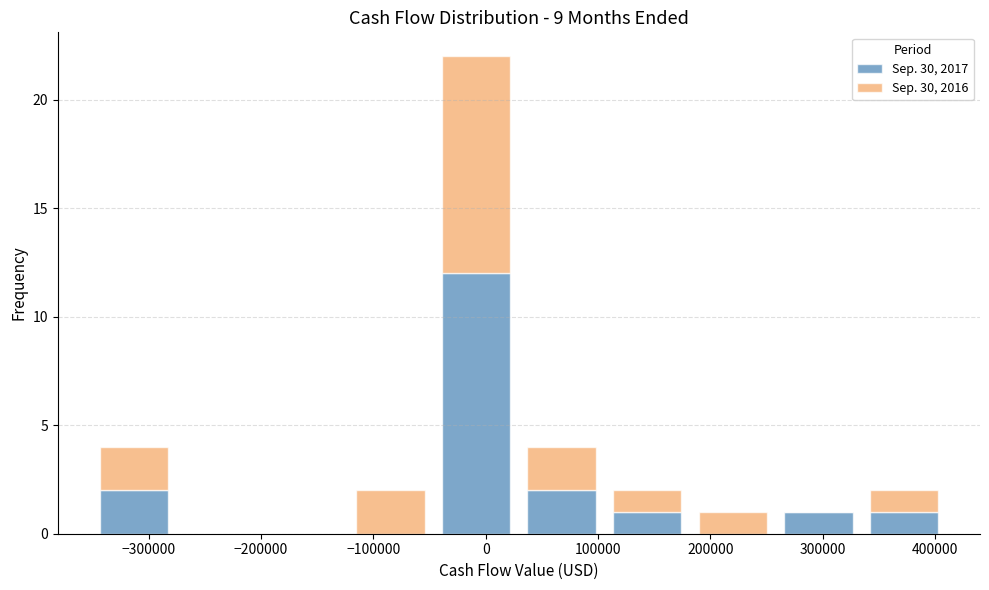

Reading left to right, list every stacked bar in this chart as the range it spans on the x-axis followed by its total height. Neither the bar edges nor the heights are printed on the chart, so give them approximately, as read against the axes.

-350000 to -270000: 4
-270000 to -200000: 0
-200000 to -120000: 0
-120000 to -50000: 2
-50000 to 30000: 22
30000 to 110000: 4
110000 to 180000: 2
180000 to 260000: 1
260000 to 330000: 1
330000 to 410000: 2